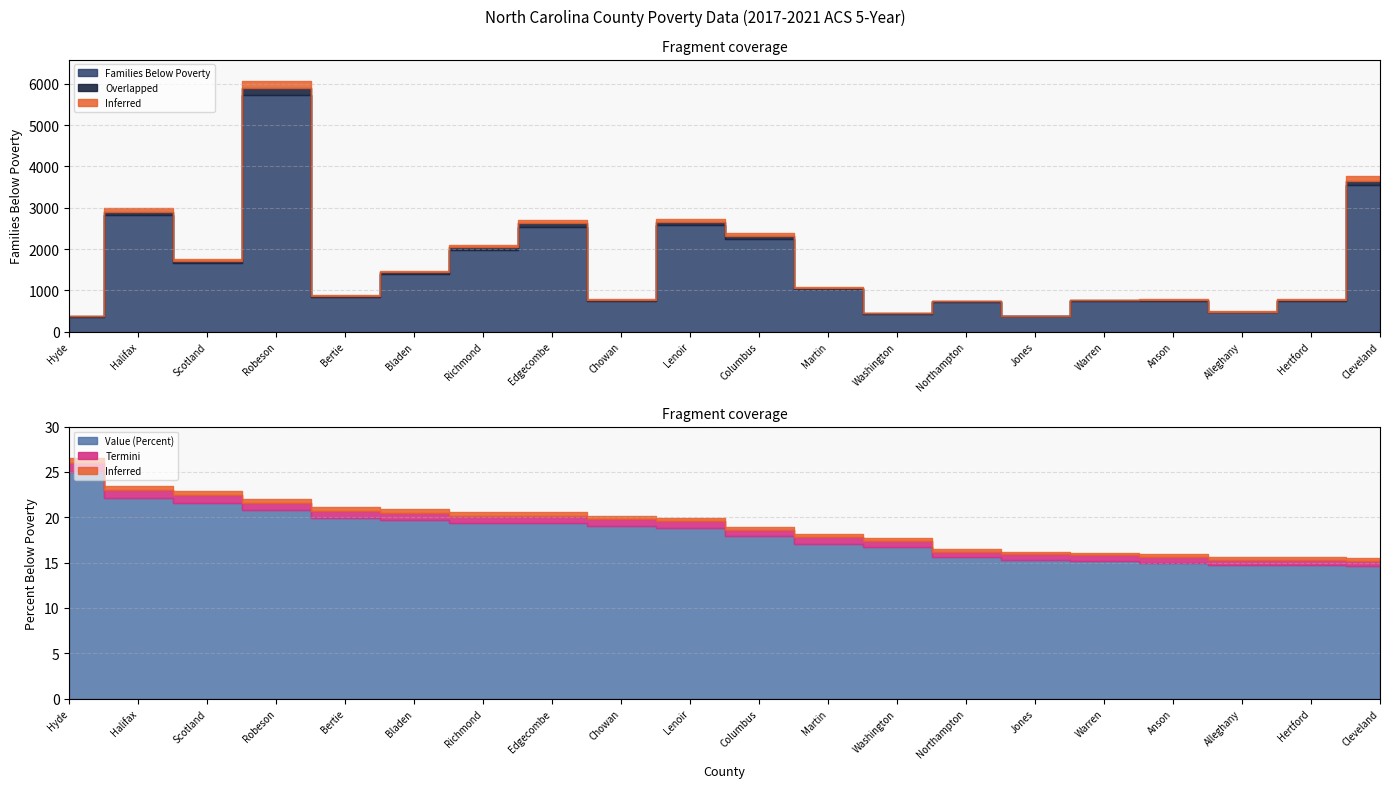

True or false: Families Below Poverty and Value (Percent) cross at least once.

False